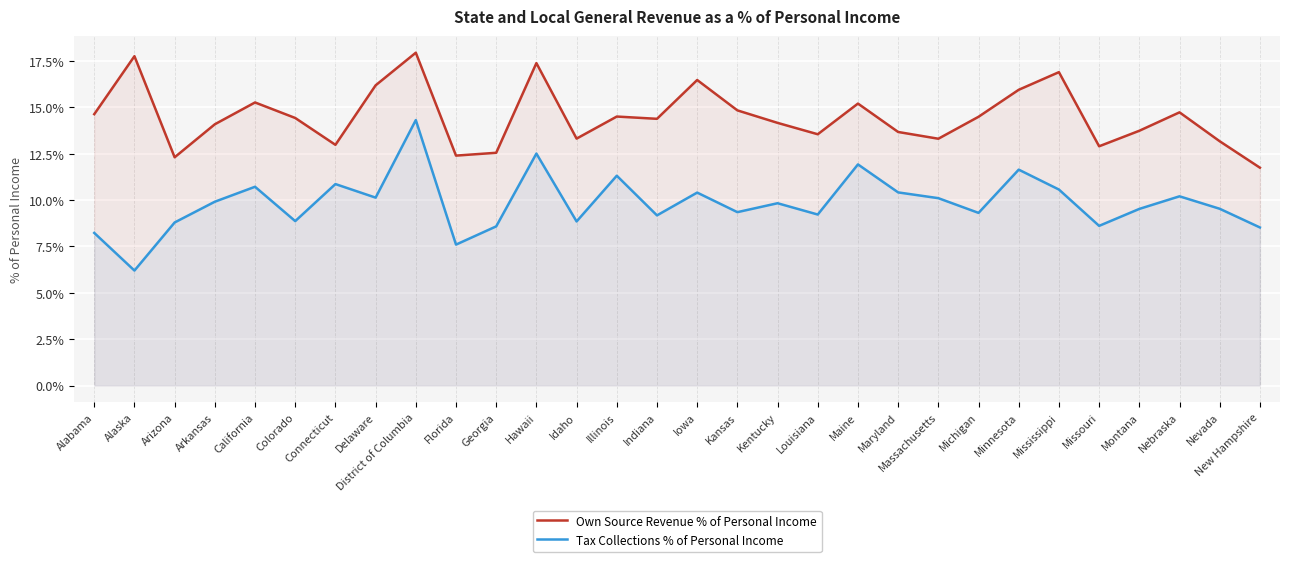

Which category has the highest value in the Tax Collections % of Personal Income series?

District of Columbia